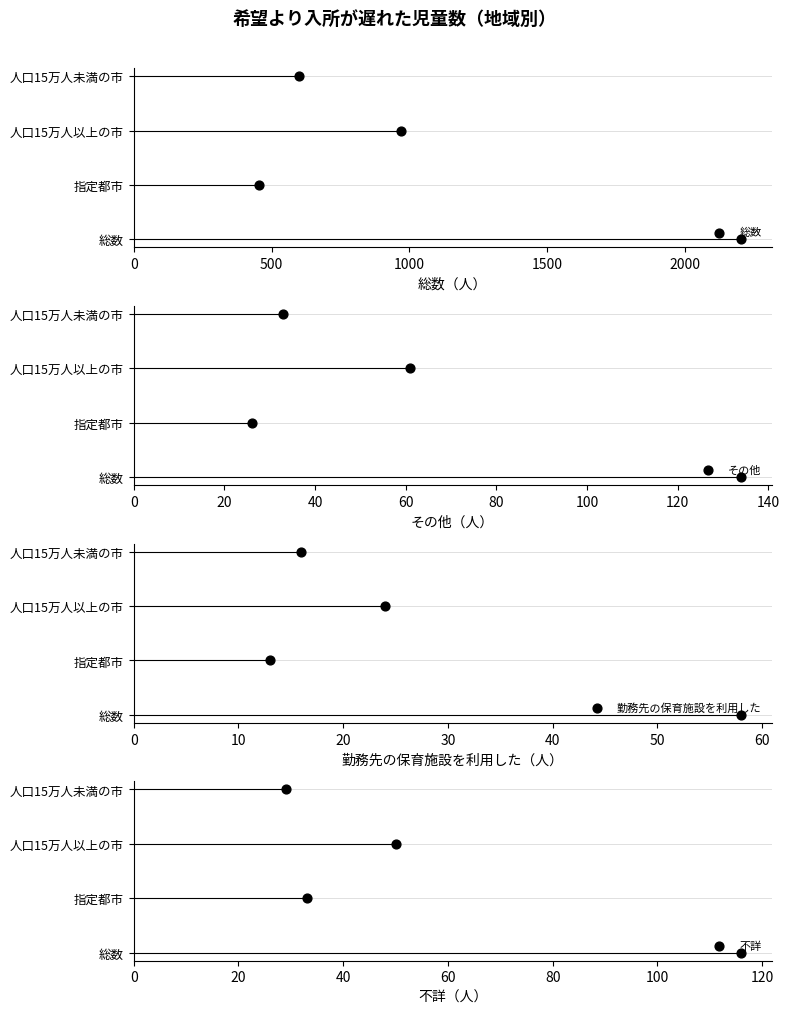

Which series has the largest Y range (max minus min)?

総数